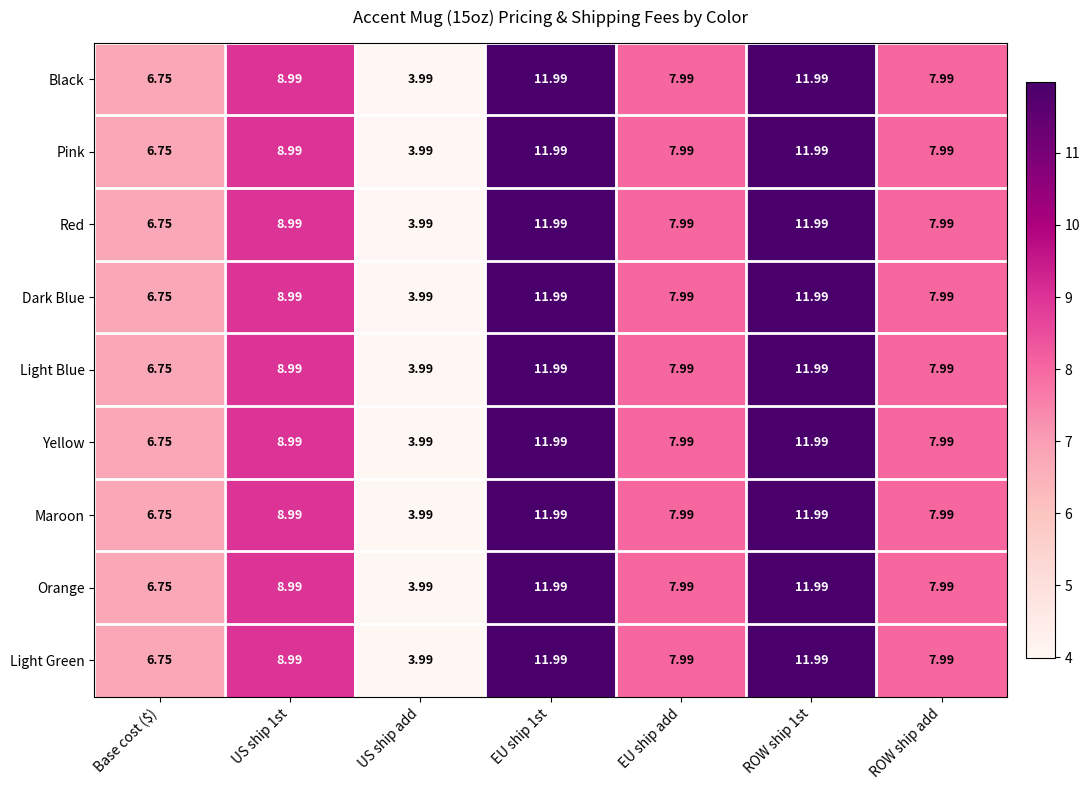

At which label does Light Blue reach its minimum?

US ship add